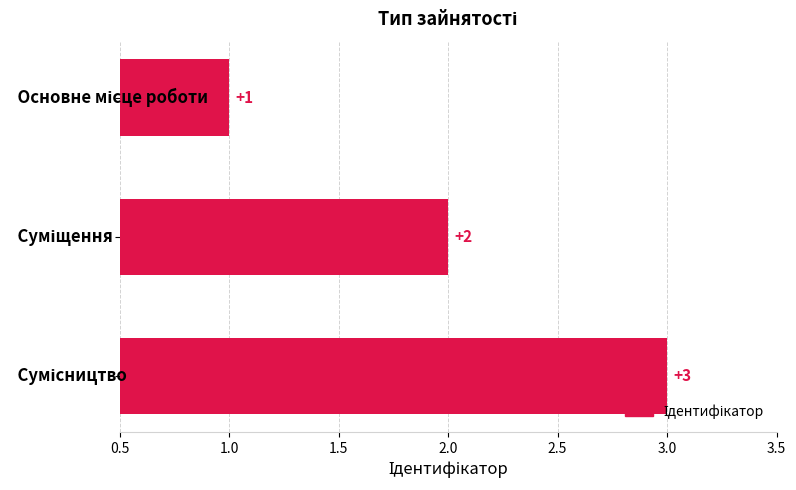

What is the maximum value shown in the chart?

3